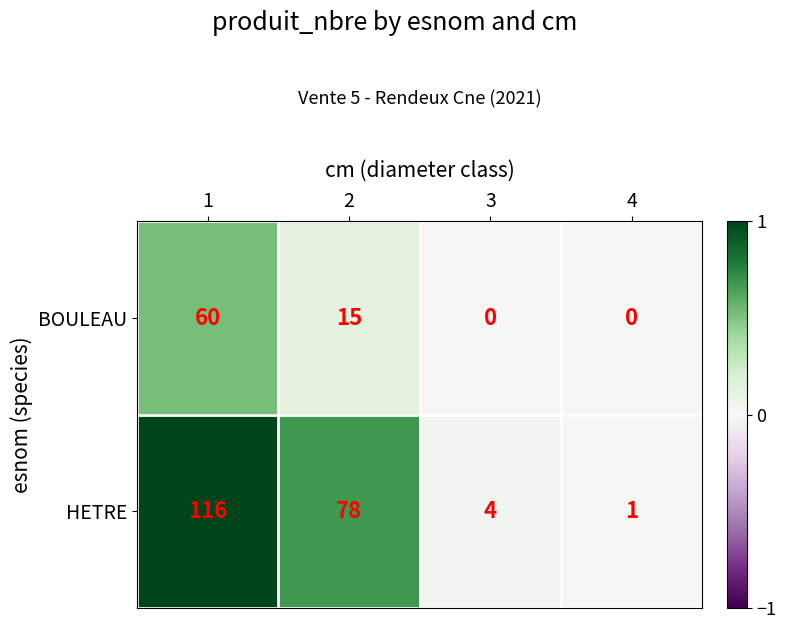

Is it true that HETRE equals 116 at 1?

True